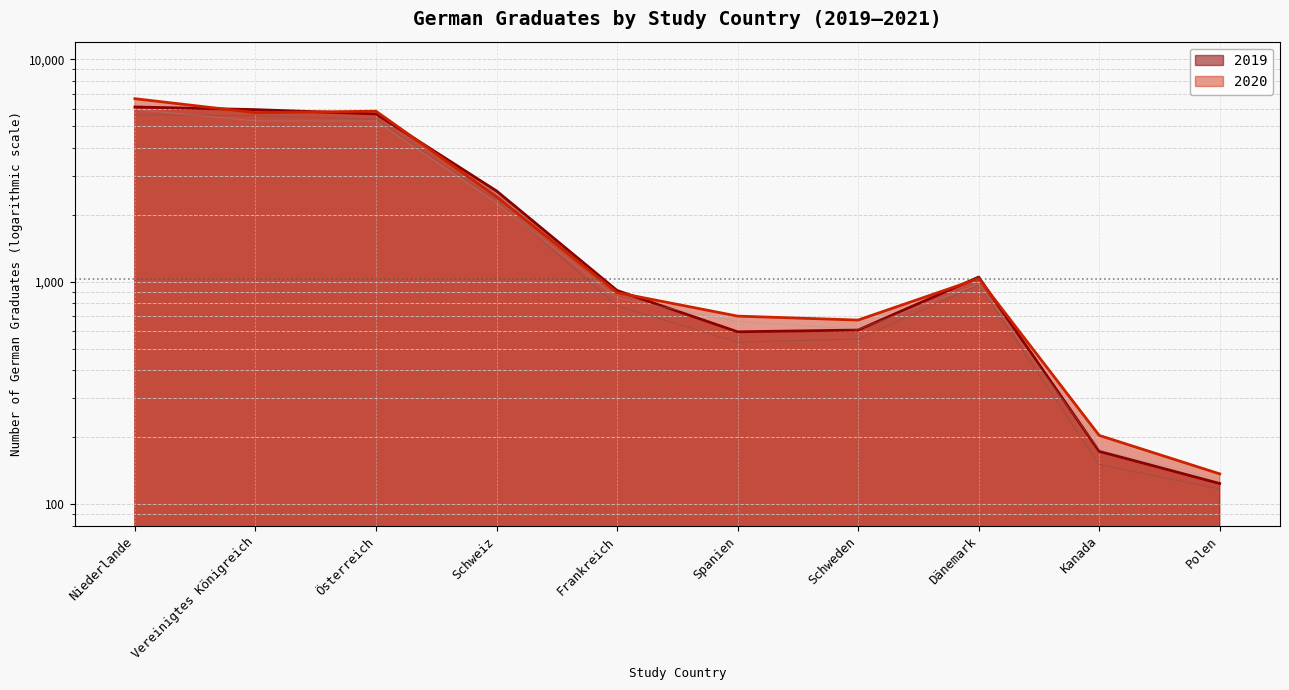

What is the total value across all series at Kanada?

377